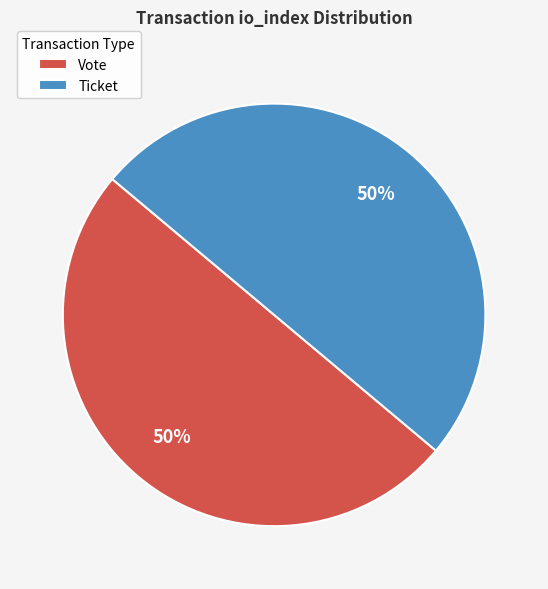

Do Ticket and Vote together represent more than half of the pie?

Yes